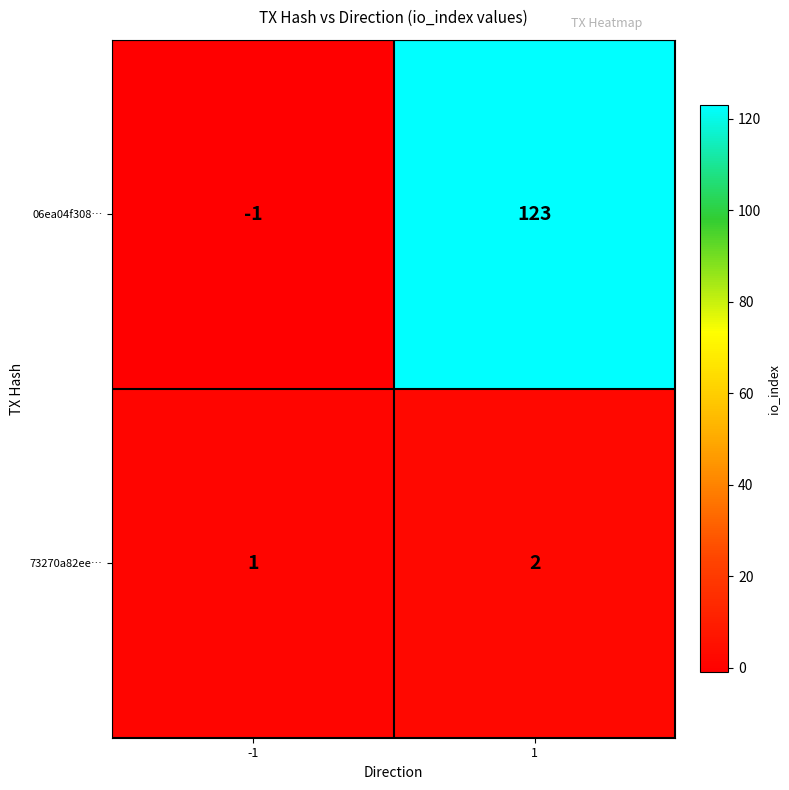

At which category is the sum across all series the highest?

1